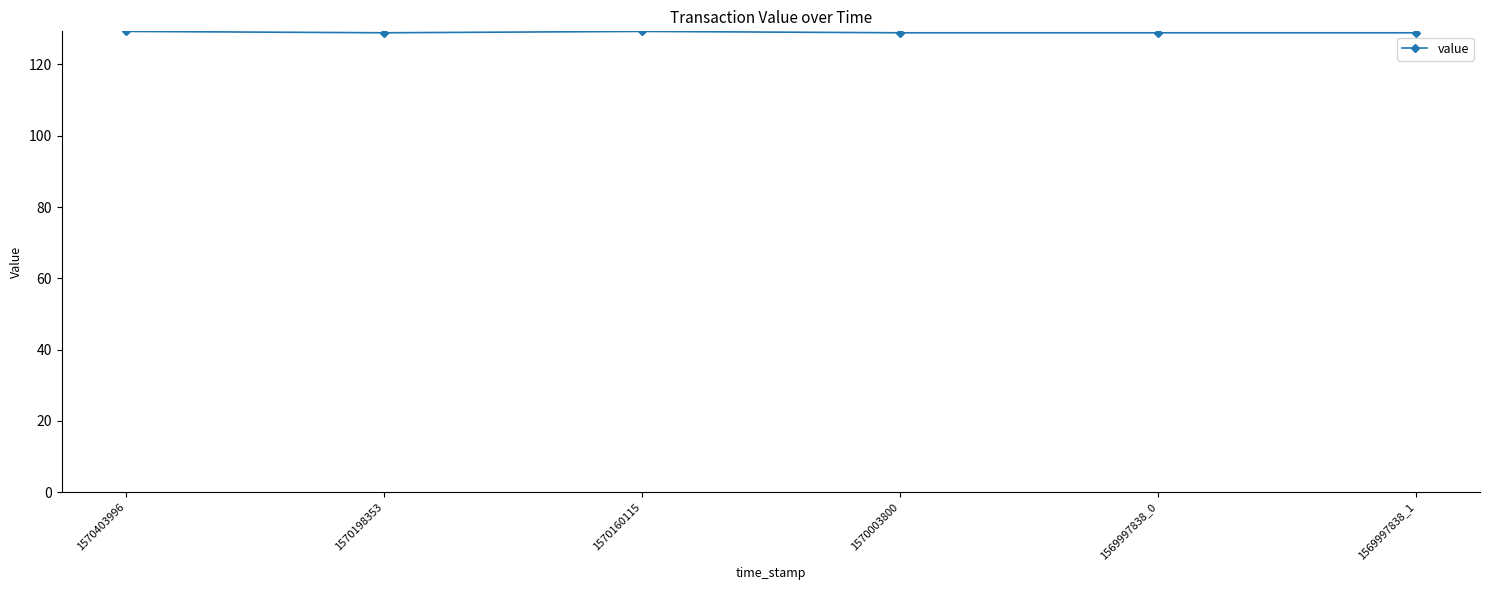

Is this an area chart (filled region under the line)?

No